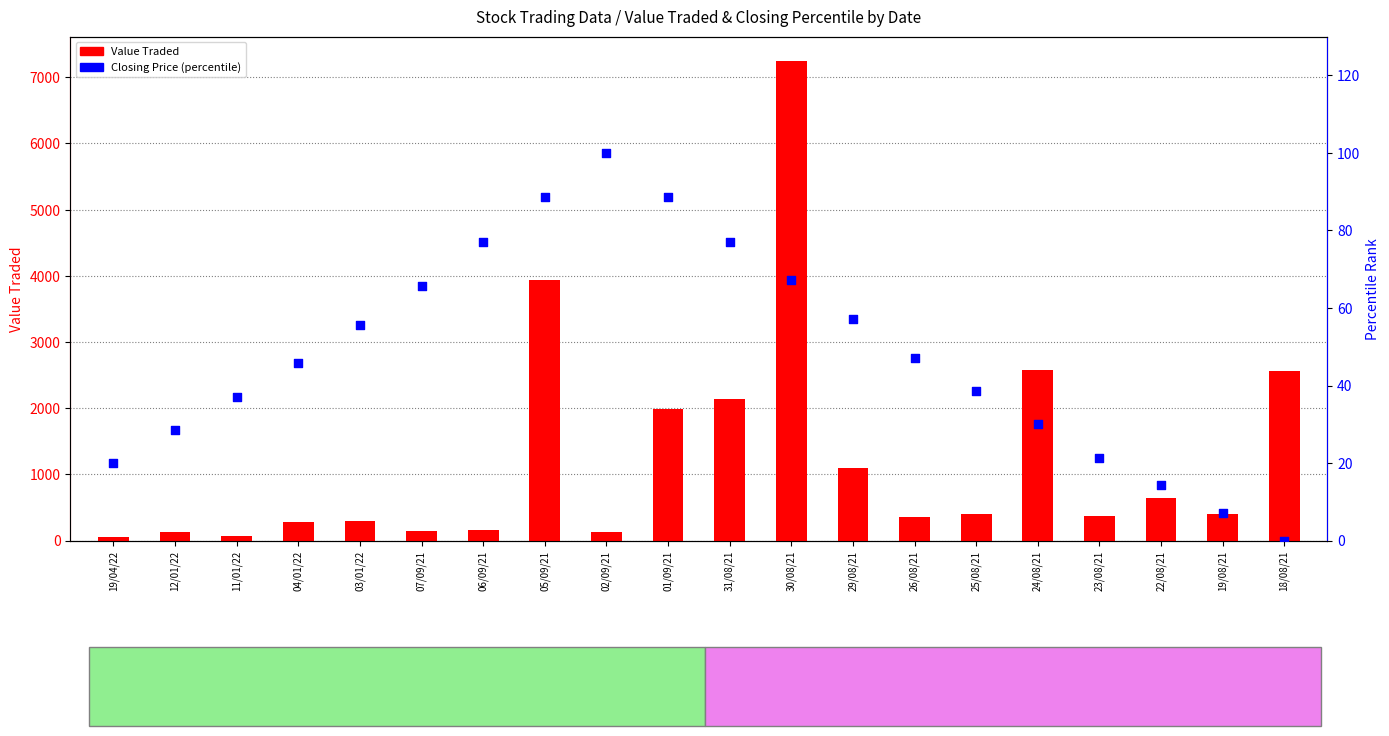

What is the total value across all series at 29/08/21?

1160.1